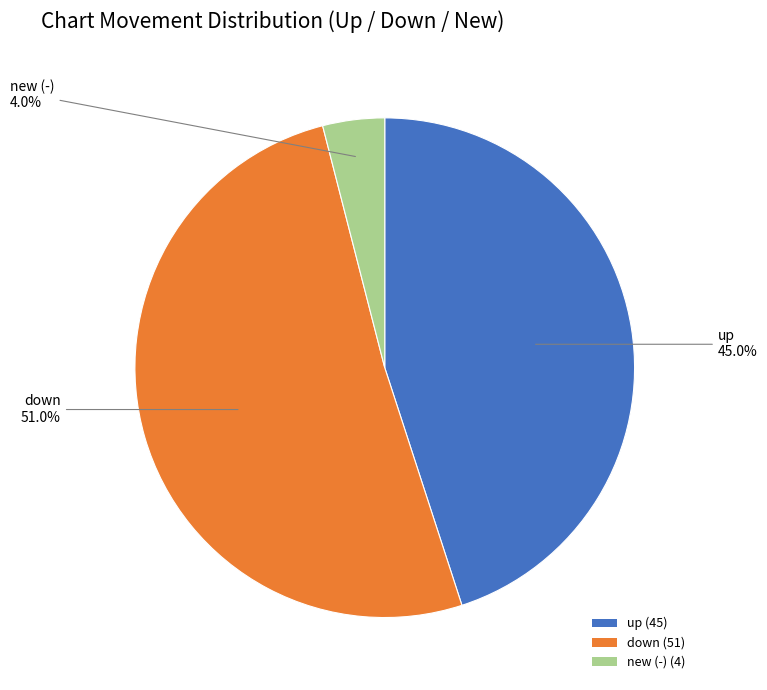

Does down account for over 50% of the chart?

Yes